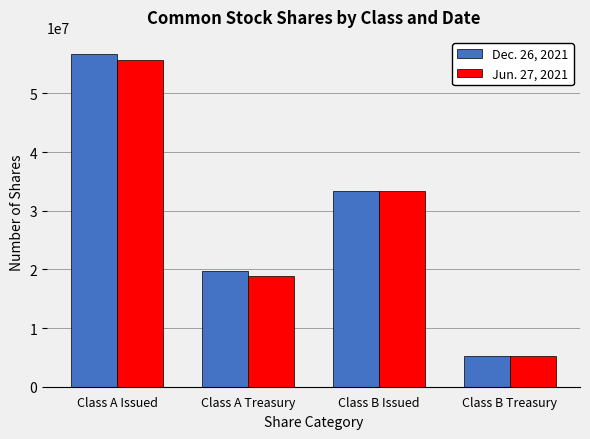

How many Jun. 27, 2021 values are between 18825841 and 55675661?

3